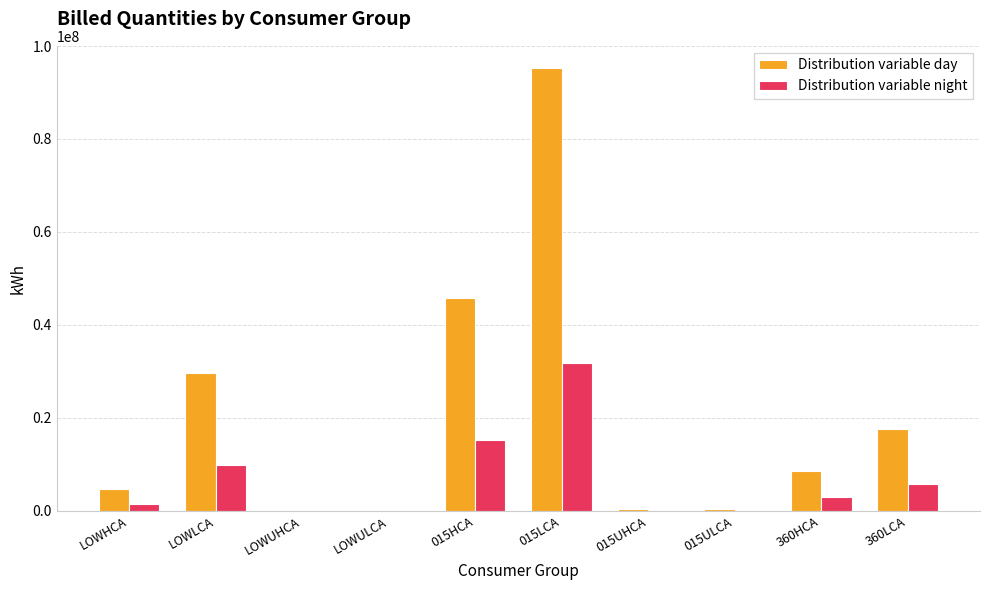

What is the sum of the Distribution variable night values at LOWLCA and 015LCA?

41655065.2